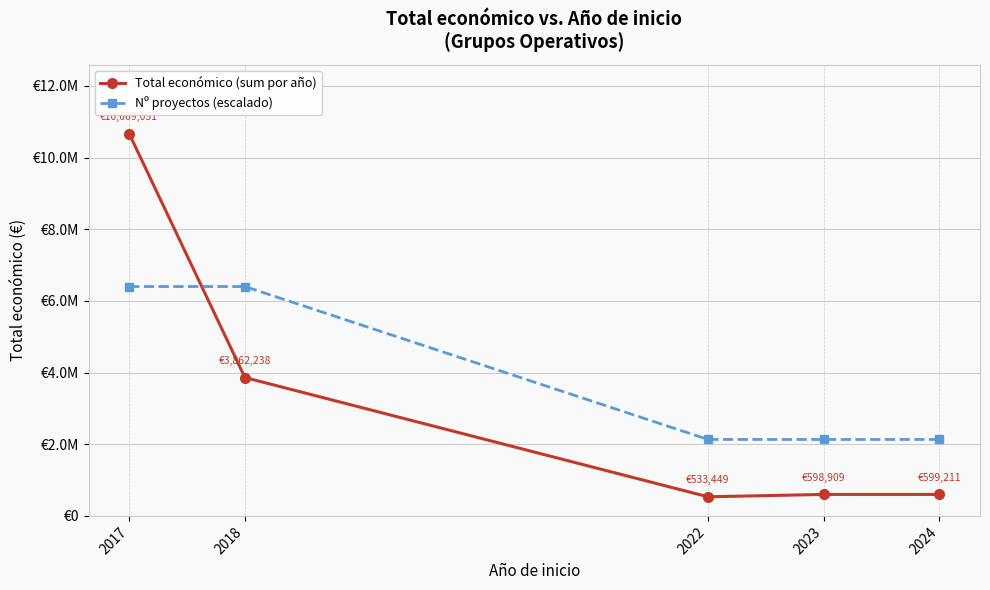

Is this an area chart (filled region under the line)?

No